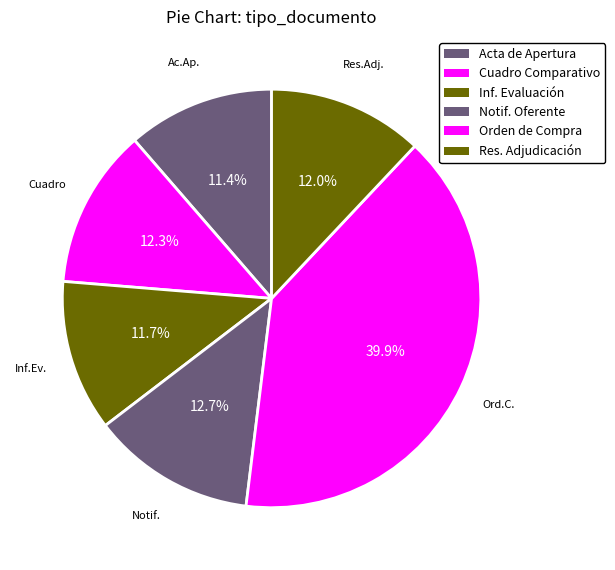

Count the number of slices in the pie.

6